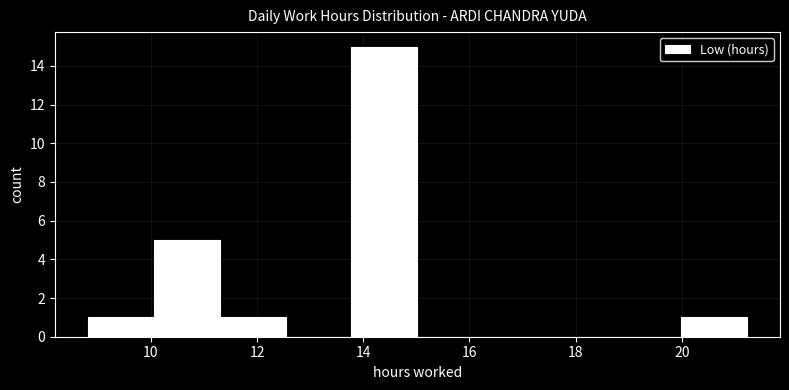

Reading left to right, transcribe this chart: for each bar, give the range it covers on the x-axis and its height. Neither the bar edges nor the heights are printed on the chart, so give them approximately, as read against the axes.

8.8 to 10.0: 1
10.0 to 11.2: 5
11.2 to 12.6: 1
12.6 to 13.8: 0
13.8 to 15.0: 15
15.0 to 16.2: 0
16.2 to 17.6: 0
17.6 to 18.8: 0
18.8 to 20.0: 0
20.0 to 21.2: 1